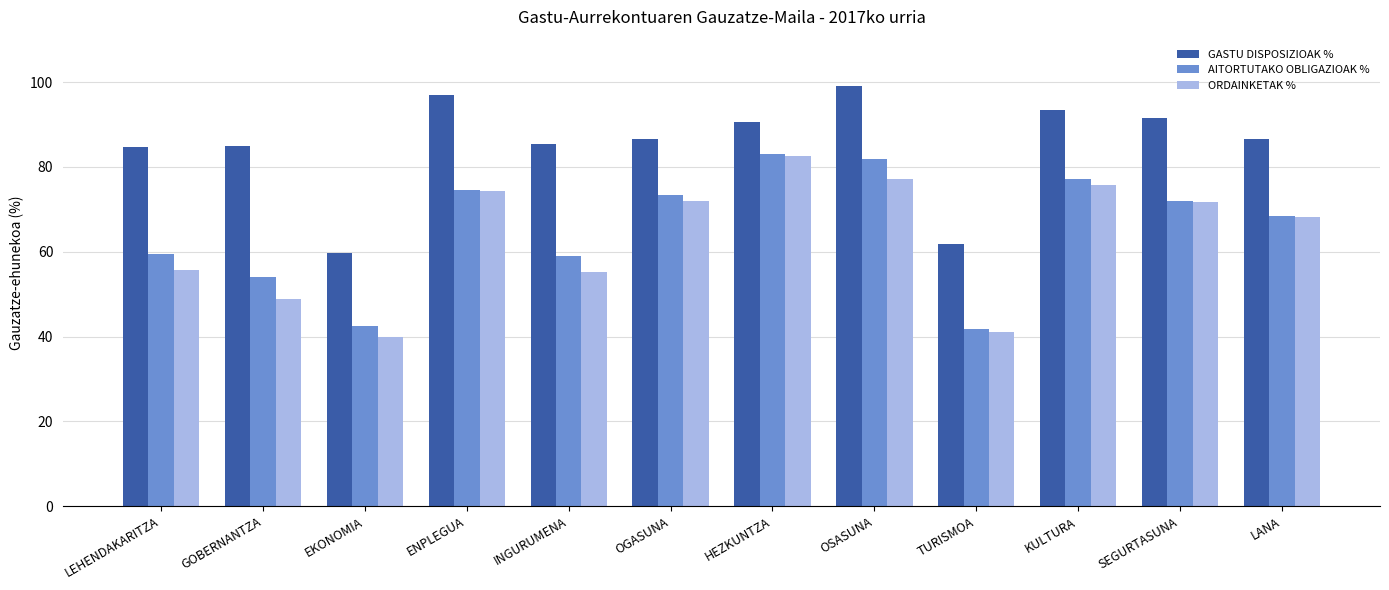

True or false: GASTU DISPOSIZIOAK % has a value of 93.3 at KULTURA.

True